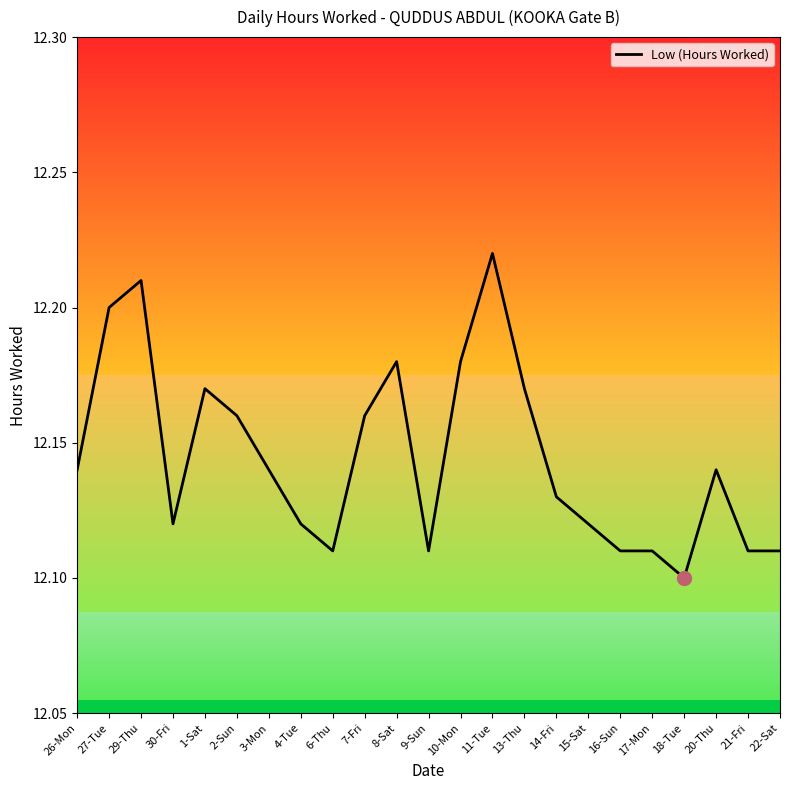

Is it true that the value at 17-Mon is 12.1?

True